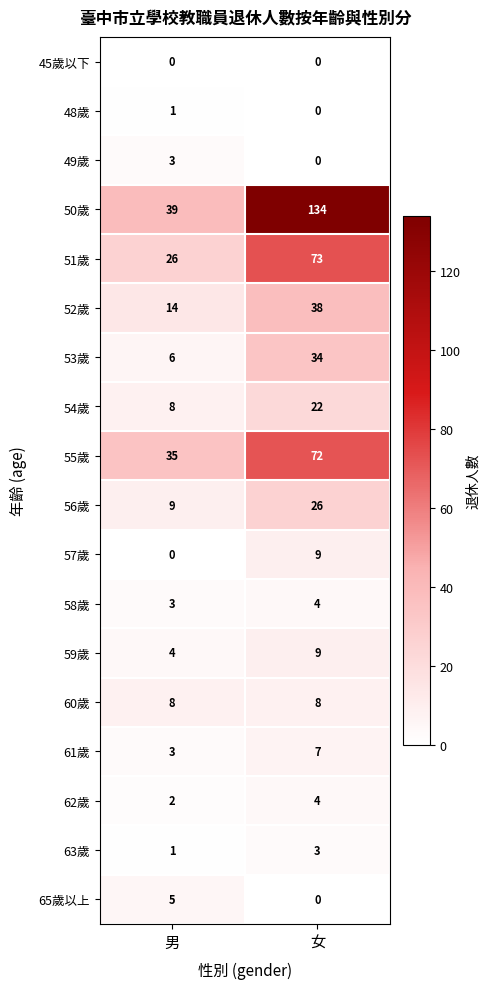

What is the greatest value displayed?

134